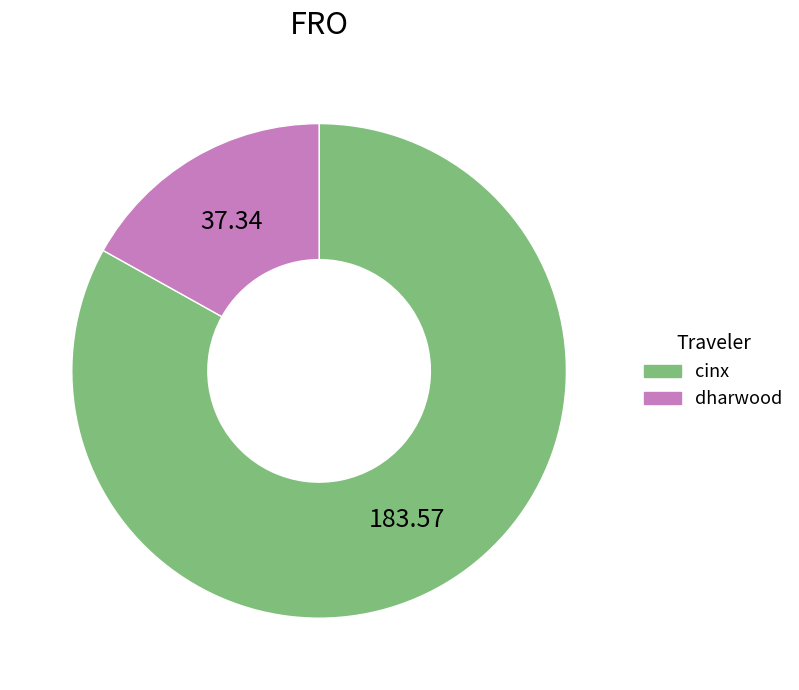

Approximately how many times larger is the value at cinx compared to dharwood?

4.9